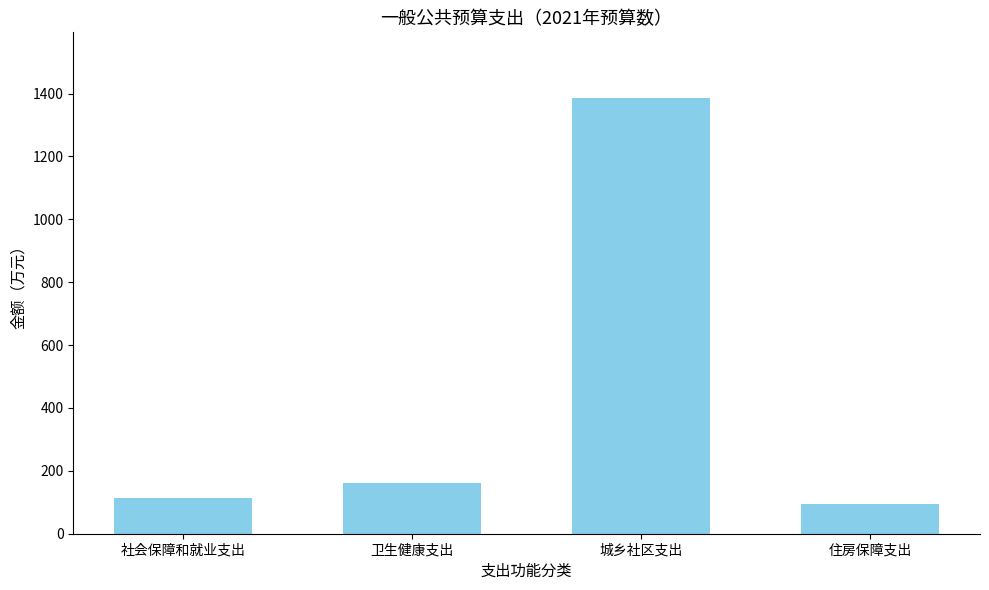

Approximately how many times larger is the value at 住房保障支出 compared to 城乡社区支出?

0.1